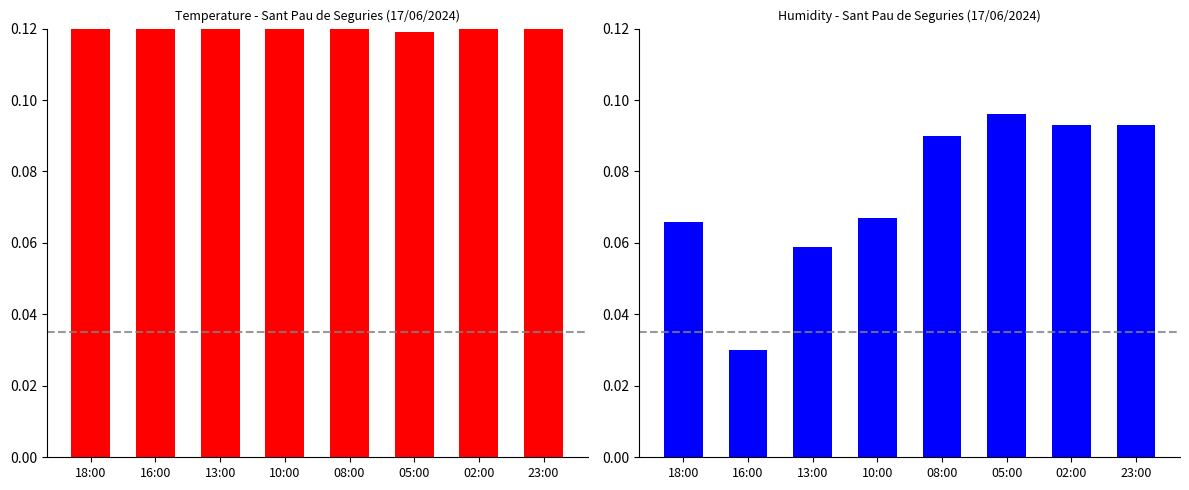

Which category has the lowest value in the Humidity (%) series?

16:00